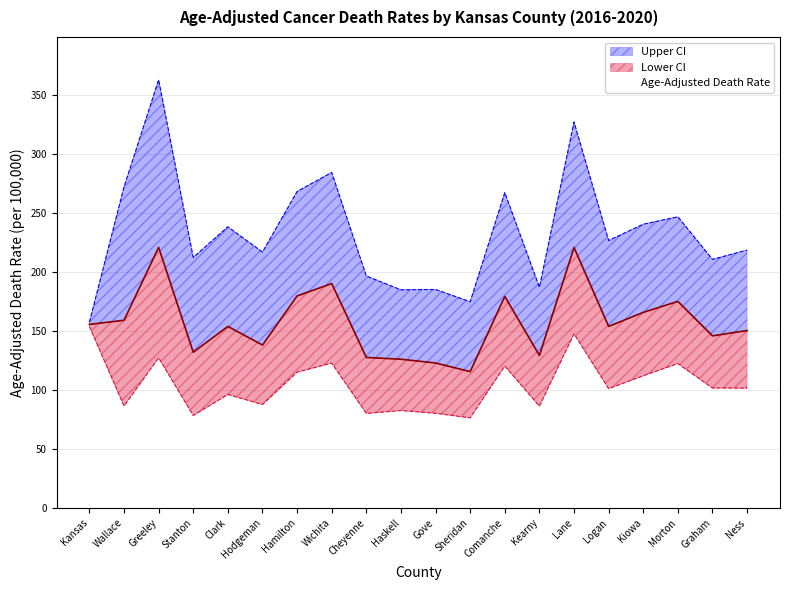

The value of Age-Adjusted Death Rate at Sheridan is 115.6. True or false?

True